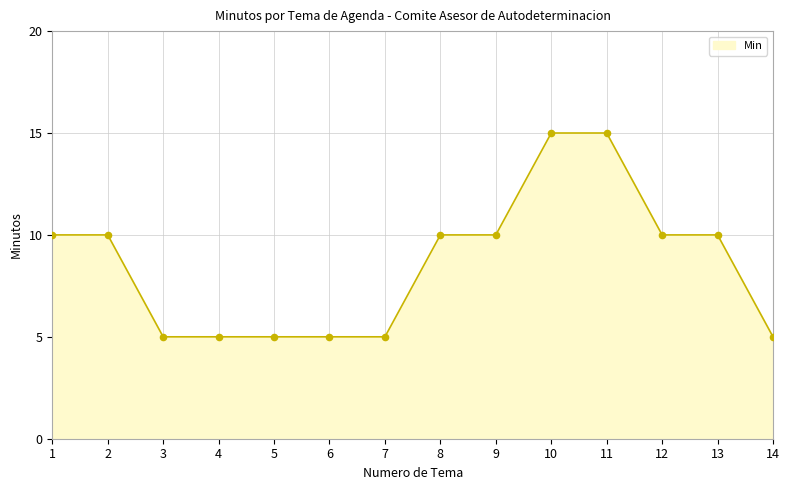

Between 12 and 11, which is larger?

11